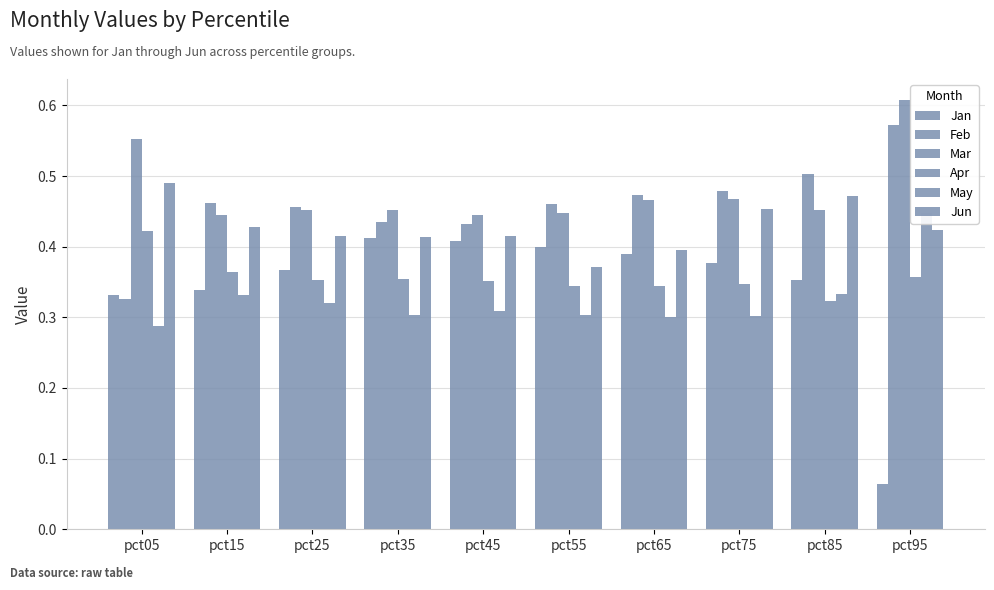

Which series has the largest total across all categories?

Mar